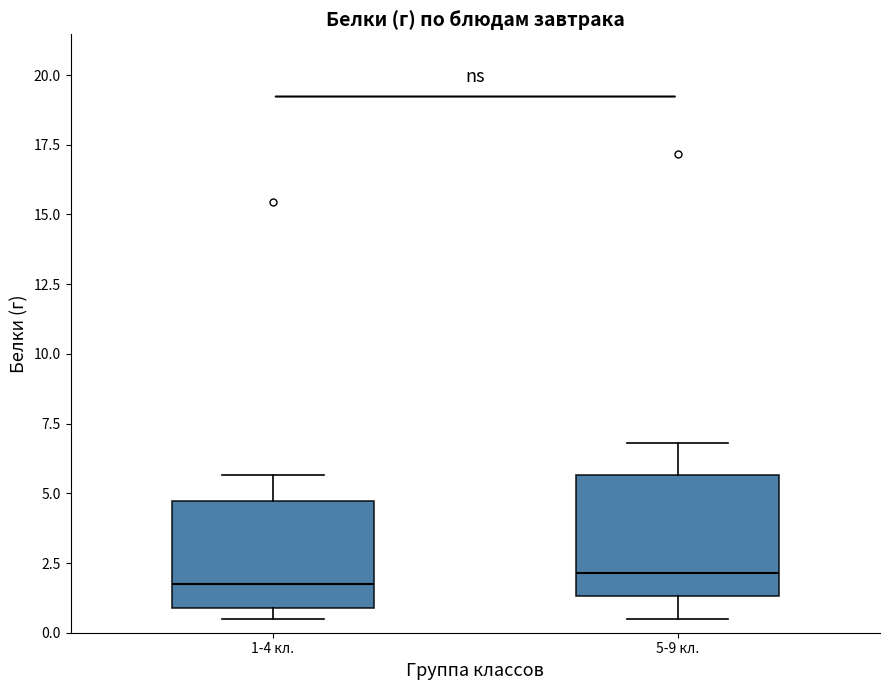

Where does the upper whisker of the box for 1-4 кл. end on the y-axis? The values are not printed on the chart, so give them approximately, as read against the axis.

5.5